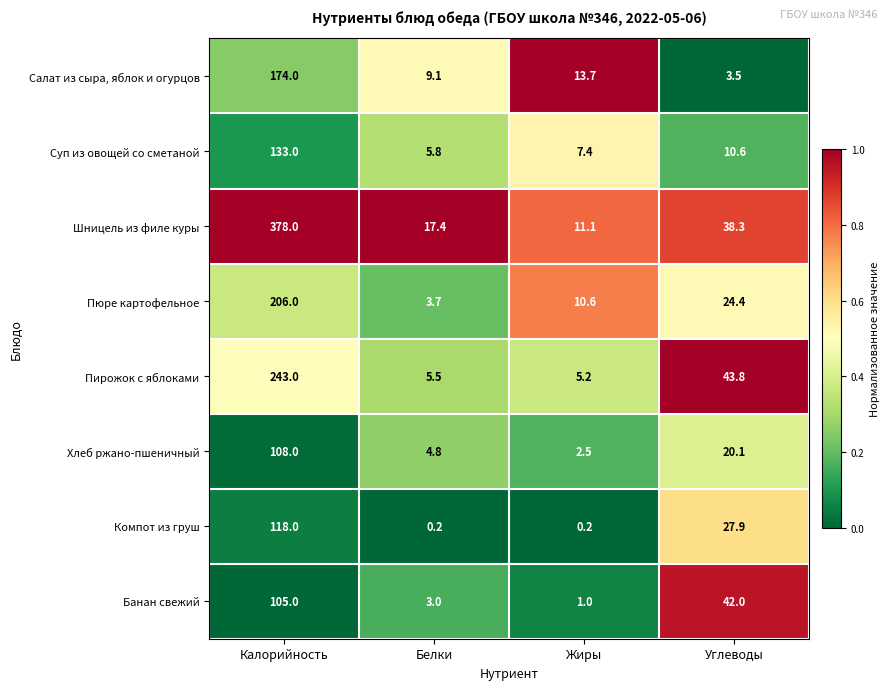

Which series has the widest spread of values?

Шницель из филе куры